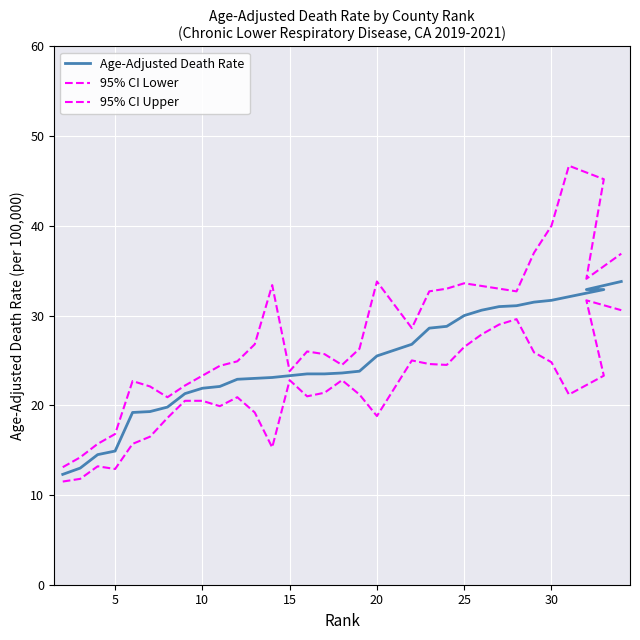

What are all the series names shown in the legend?

Age-Adjusted Death Rate, 95% CI Lower, 95% CI Upper